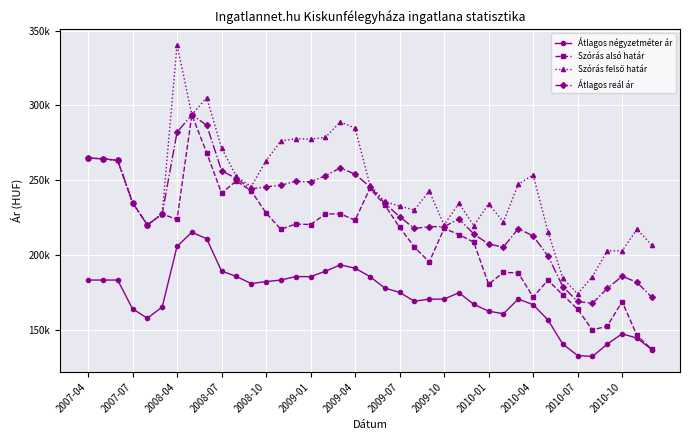

Is this an area chart (filled region under the line)?

No